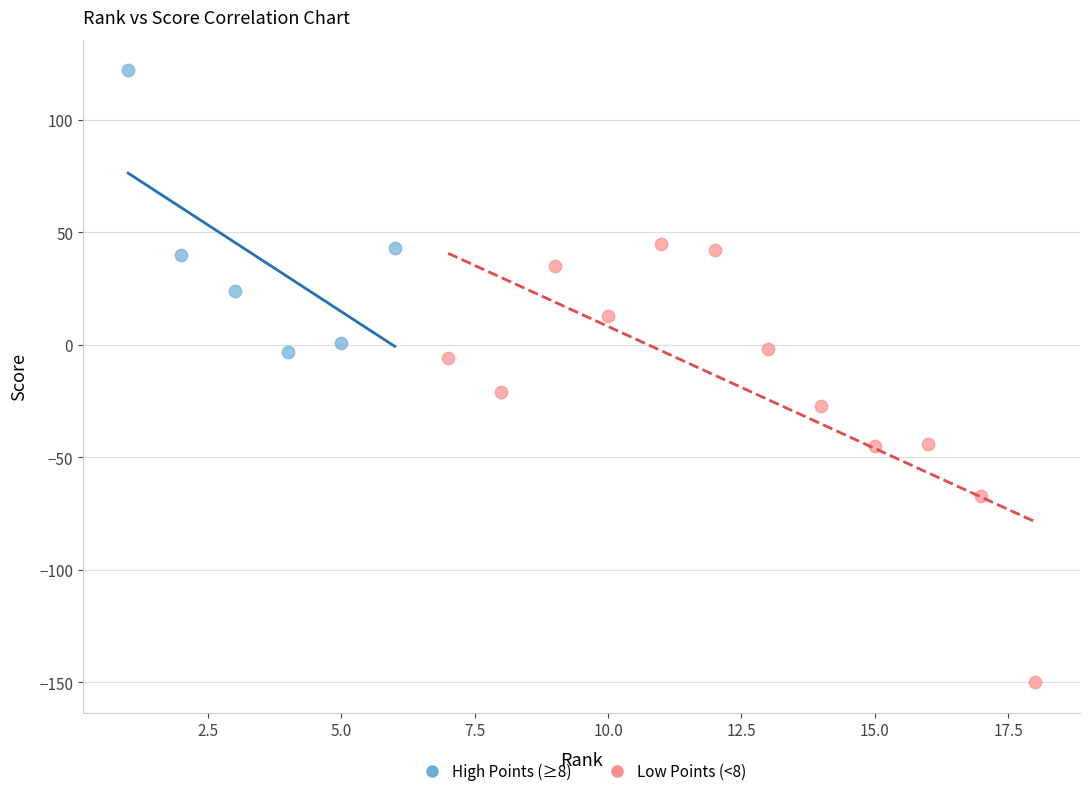

Which series contains the highest Y value?

High Points (≥8)